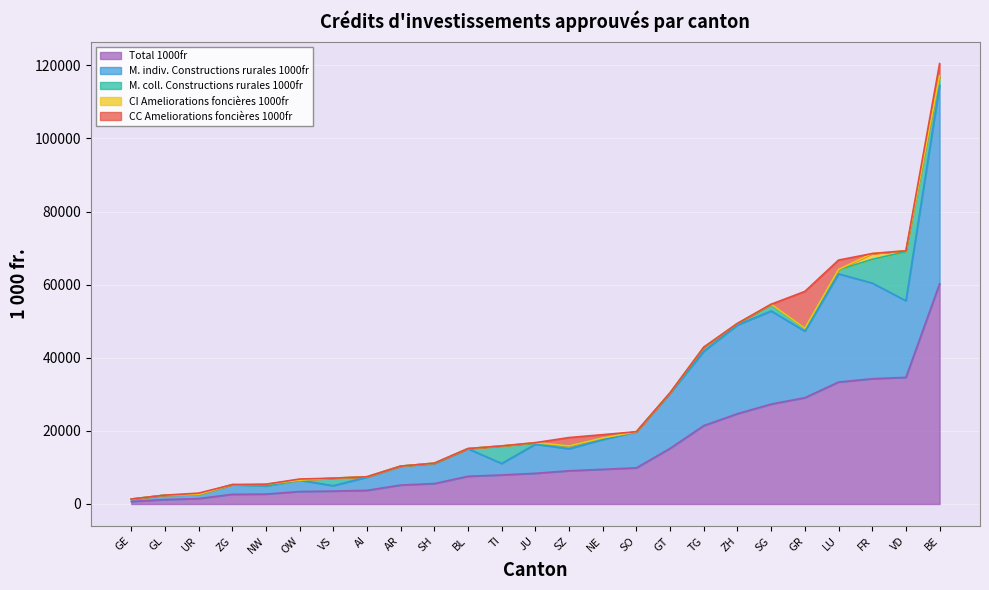

What is the maximum value shown in the chart?

60240.3